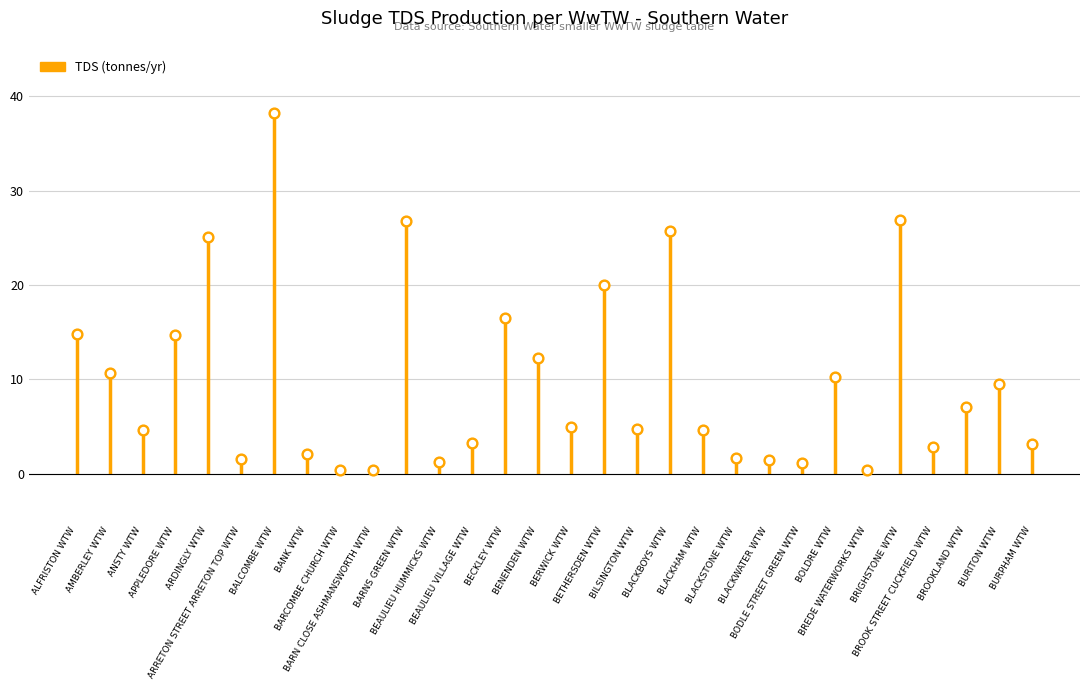

What is the change in value from ANSTY WTW to BODLE STREET GREEN WTW?

-3.5